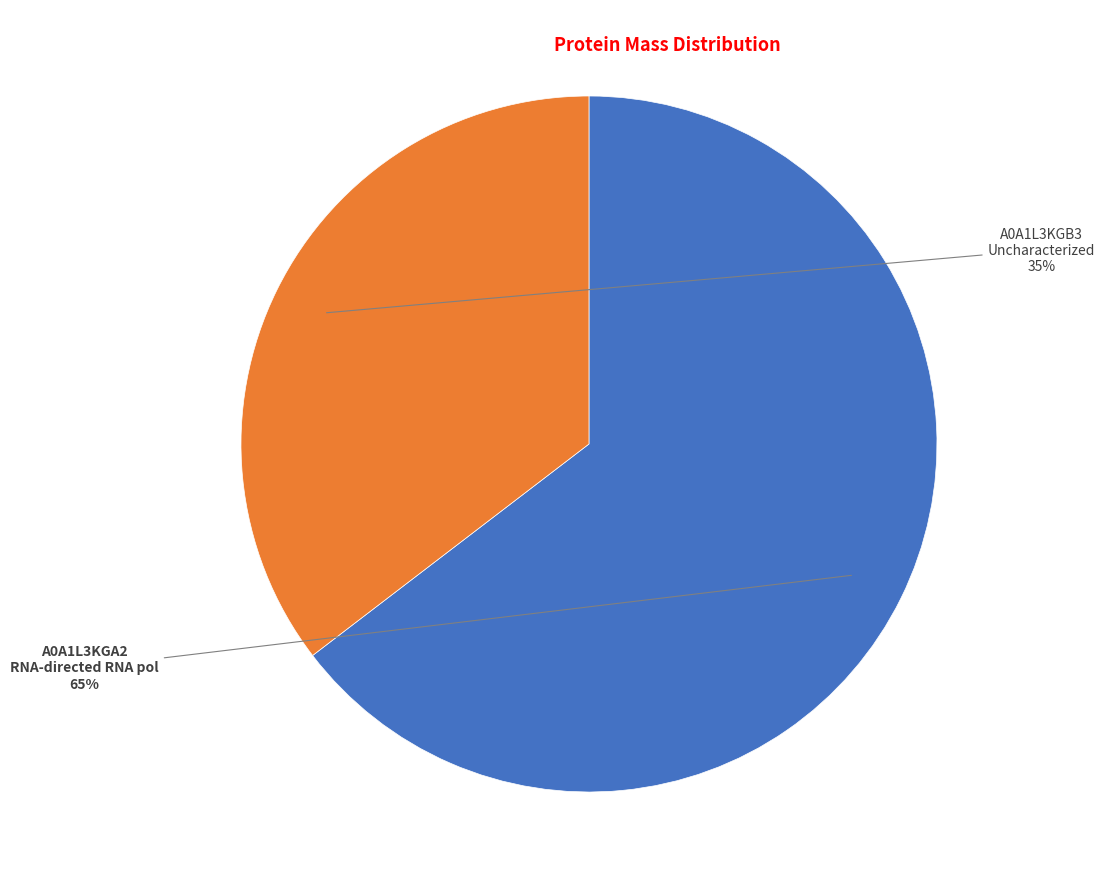

Count the number of slices in the pie.

2